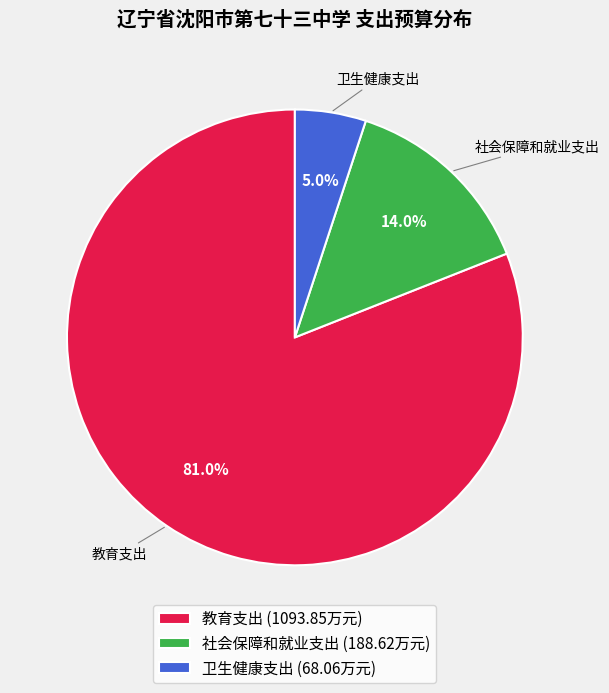

What percentage is the 卫生健康支出 slice, to the nearest percent?

5%